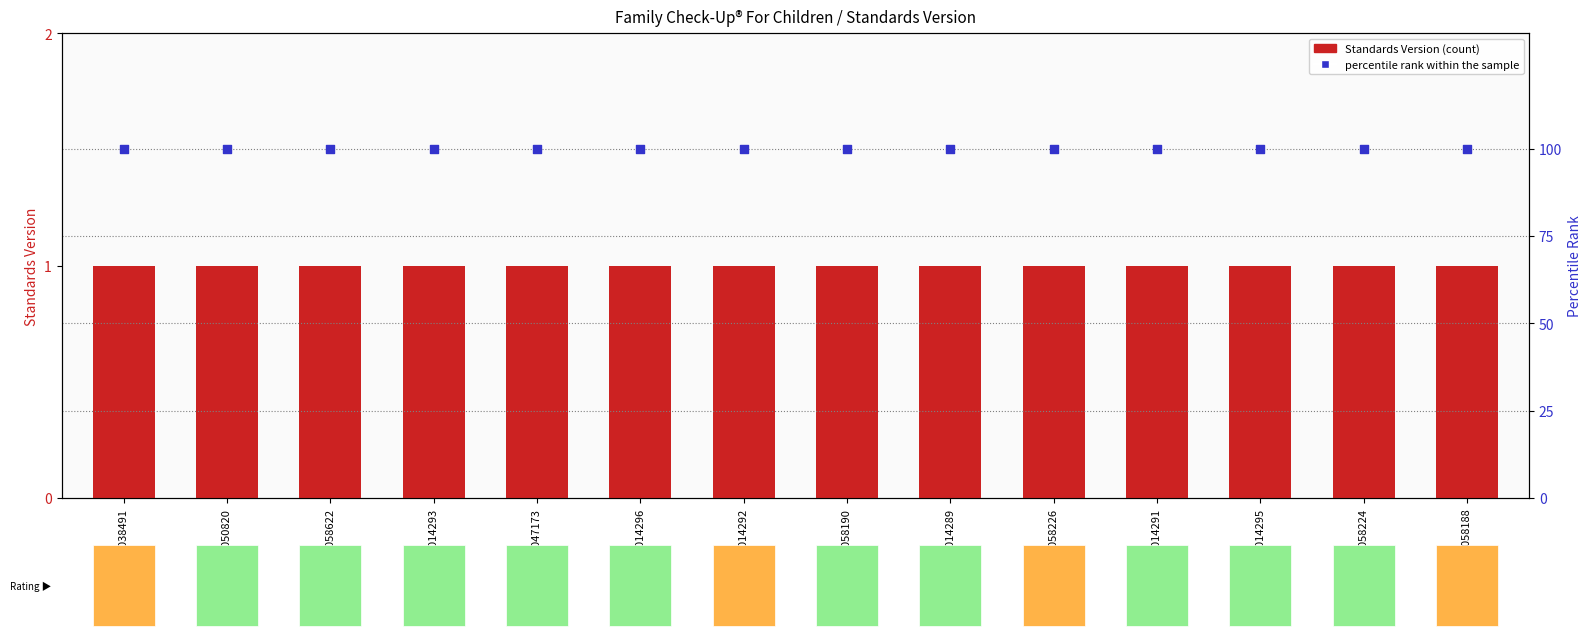

Is the value of percentile rank within the sample at WWHV014291 greater than the value of Standards Version at WWHV058190?

Yes